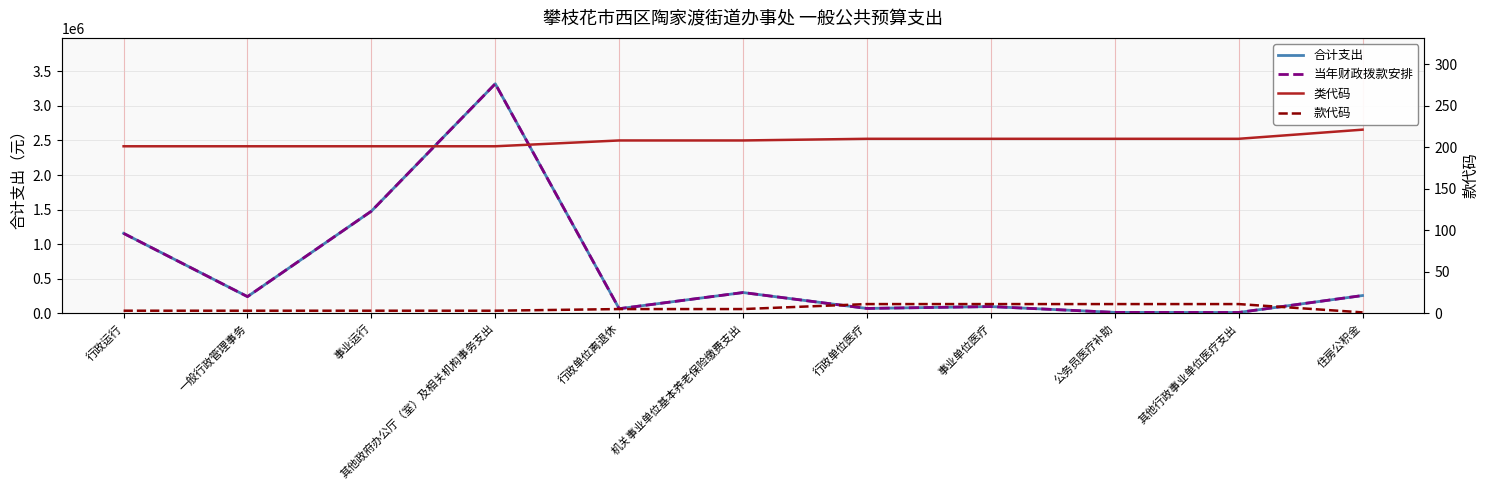

True or false: 当年财政拨款安排 and 类代码 cross at least once.

False